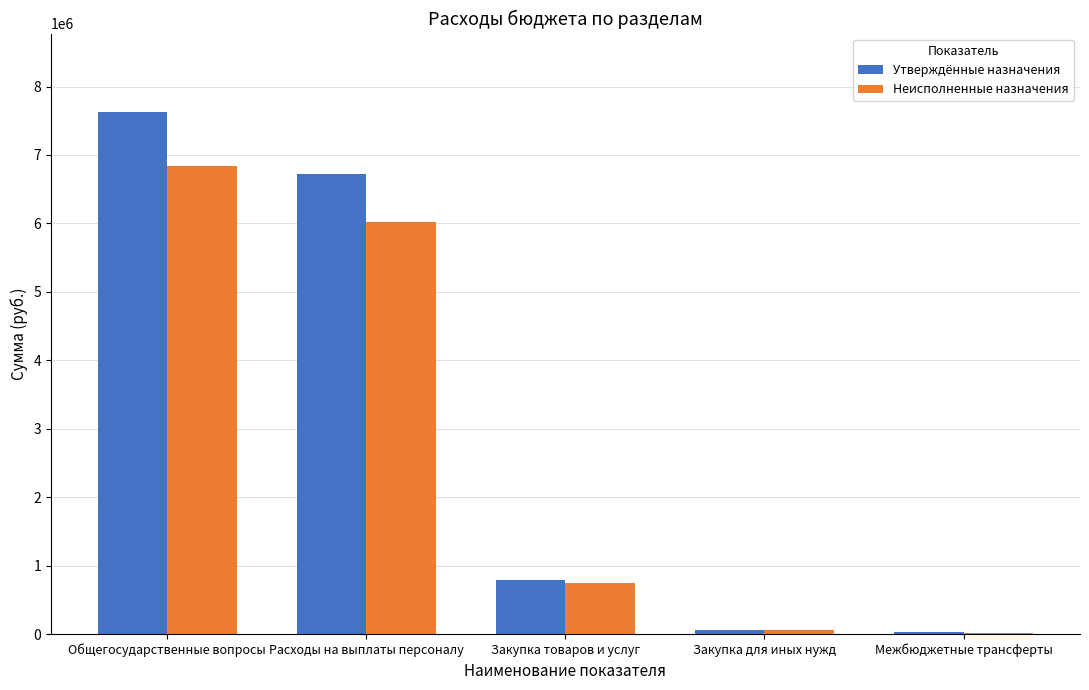

What is the difference between the Утверждённые назначения values at Межбюджетные трансферты and Закупка для иных нужд?

23900.0